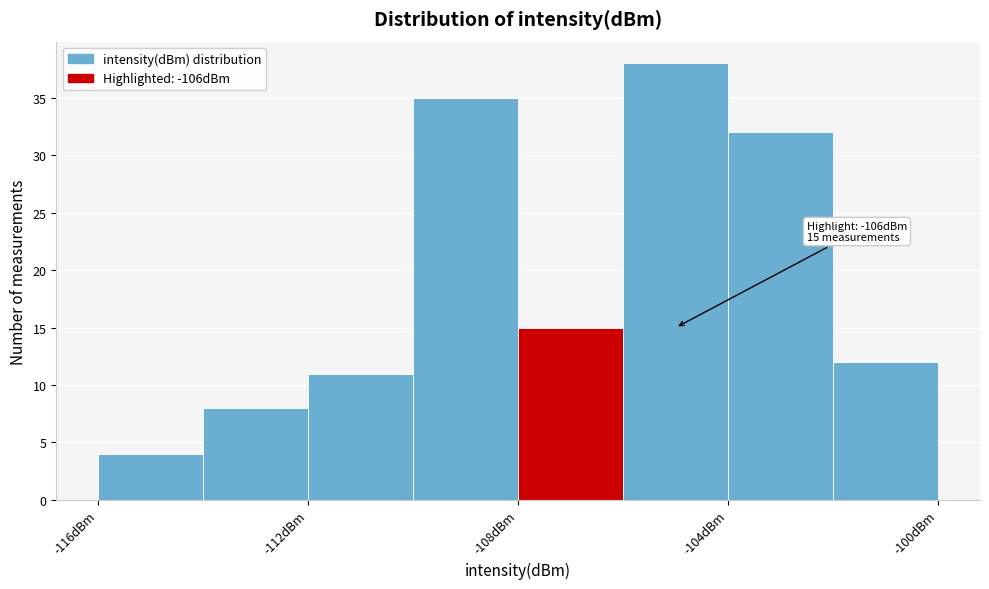

Which range on the x-axis has the tallest bar?

-106 to -104